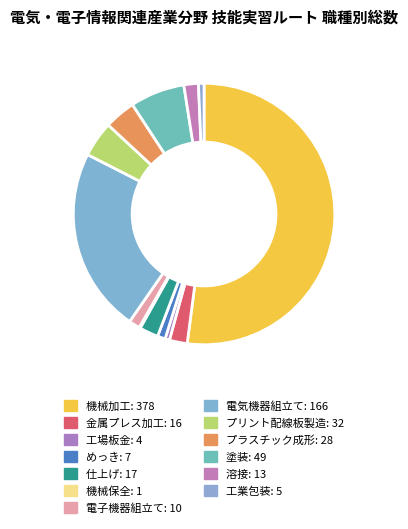

How many segments does this pie chart have?

13